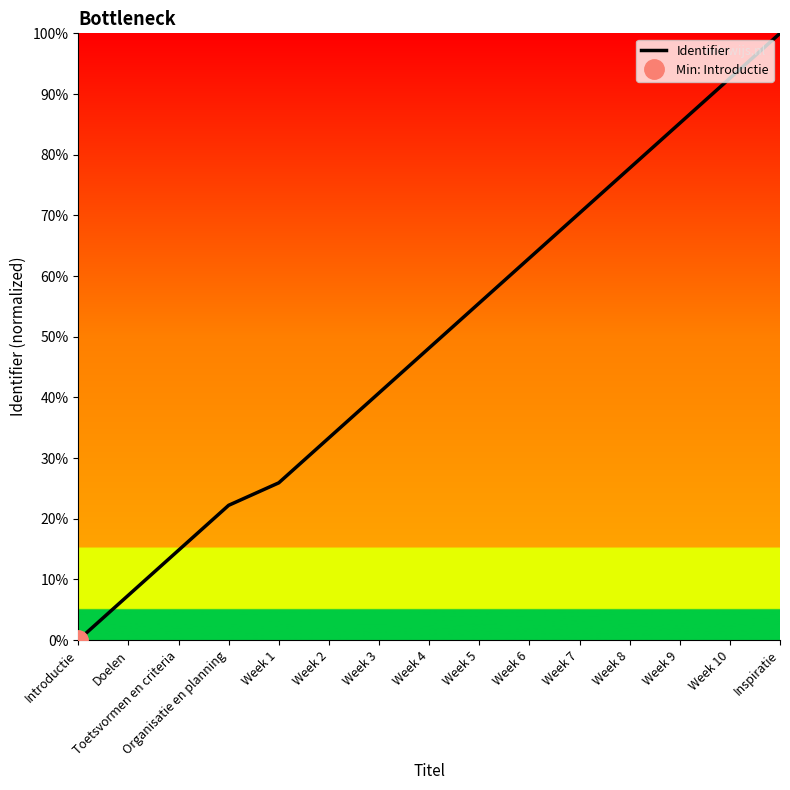

What is the change in value from Week 7 to Week 9?

+14.8